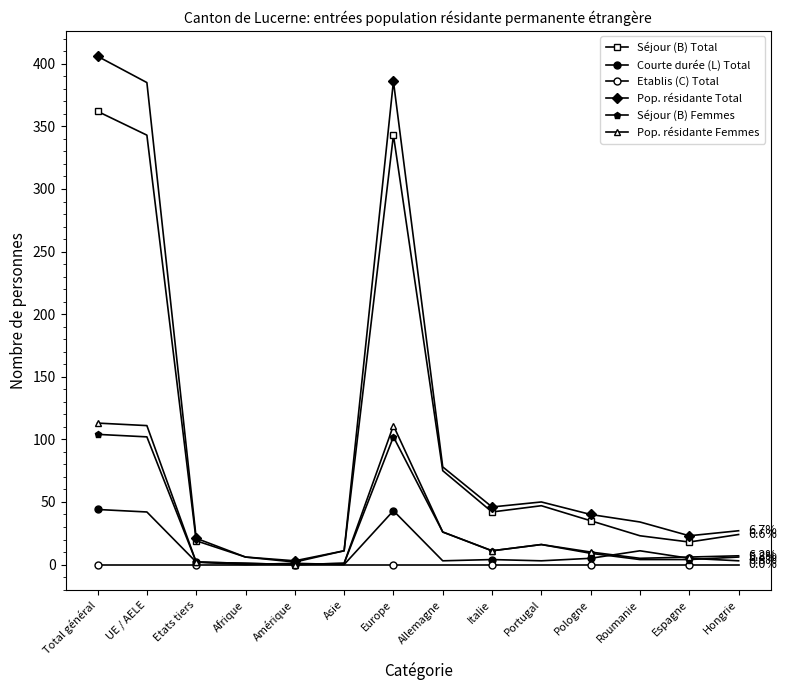

List the labels in order of Pop. résidante Femmes value, smallest first.

Amérique, Afrique, Asie, Etats tiers, Roumanie, Espagne, Hongrie, Pologne, Italie, Portugal, Allemagne, UE / AELE, Europe, Total général